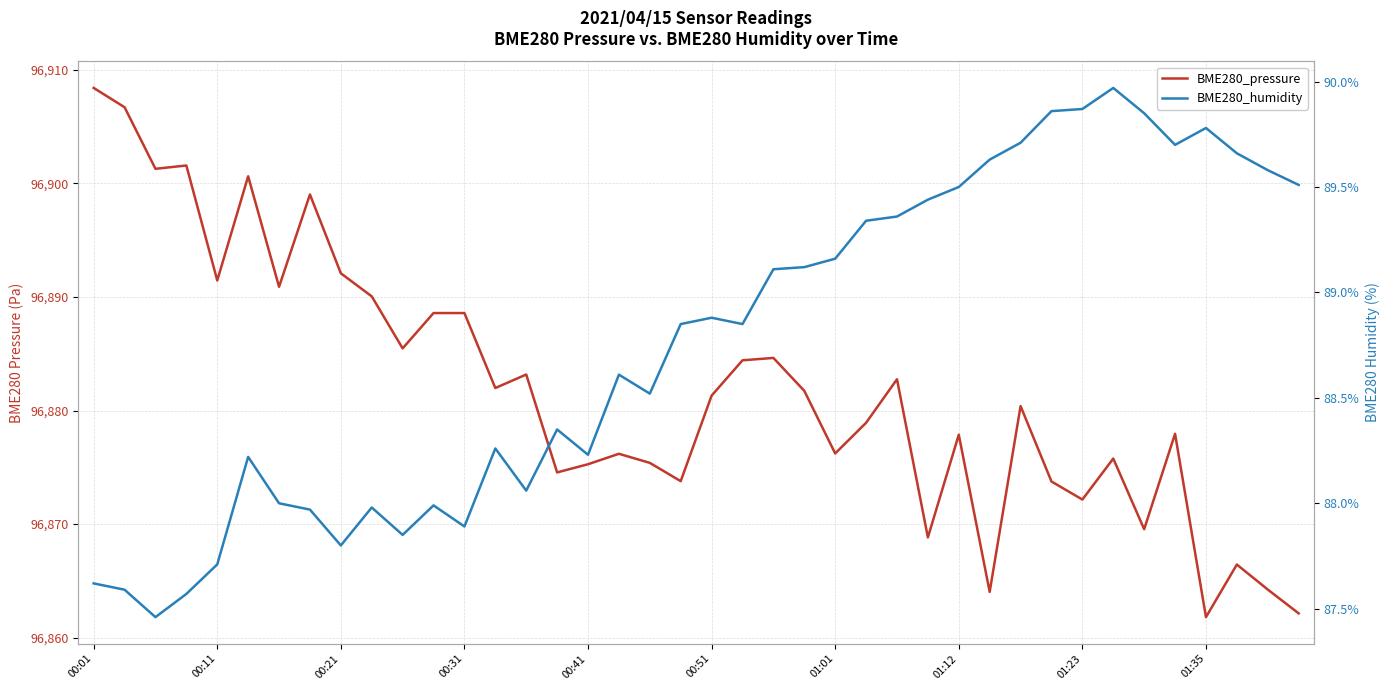

What is the sum of the BME280_pressure values at 10 and 23?

193767.2